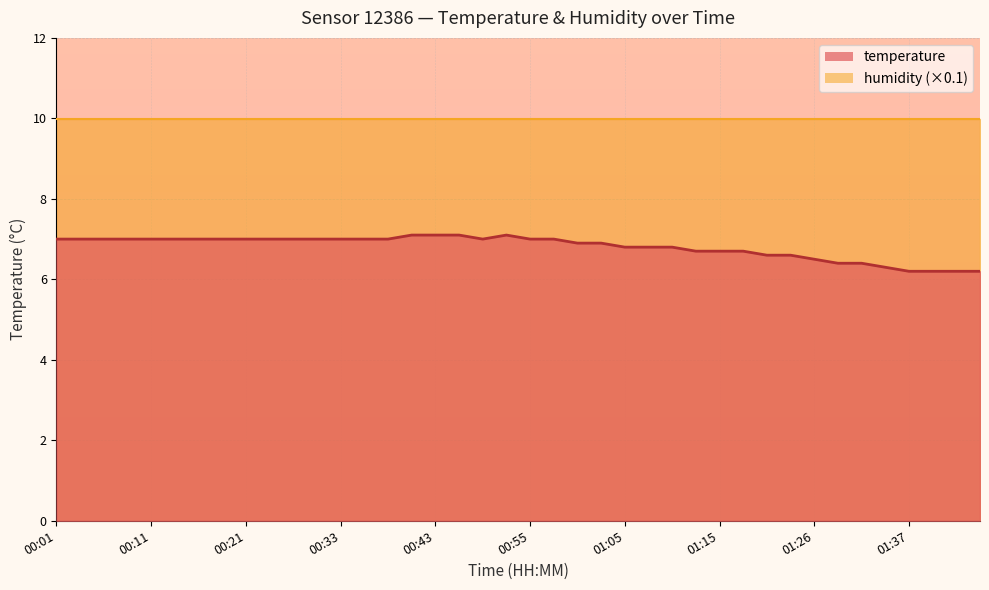

How many values are below 7?

18